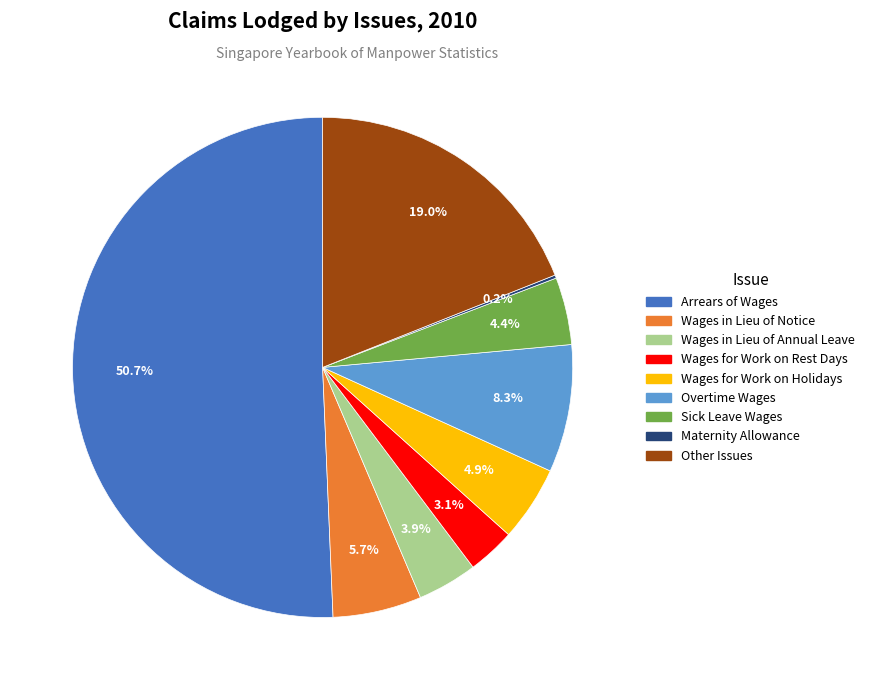

Combined, do Wages for Work on Holidays and Overtime Wages account for over 50%?

No